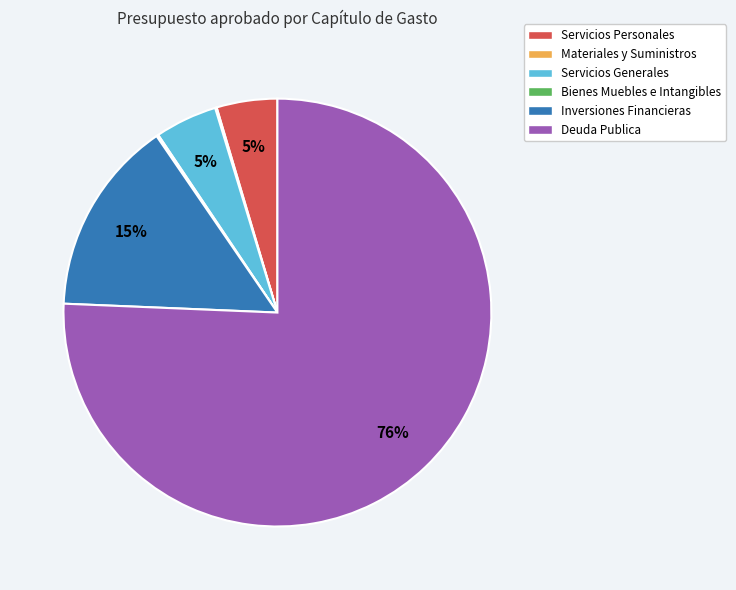

Do Servicios Generales and Servicios Personales together represent more than half of the pie?

No